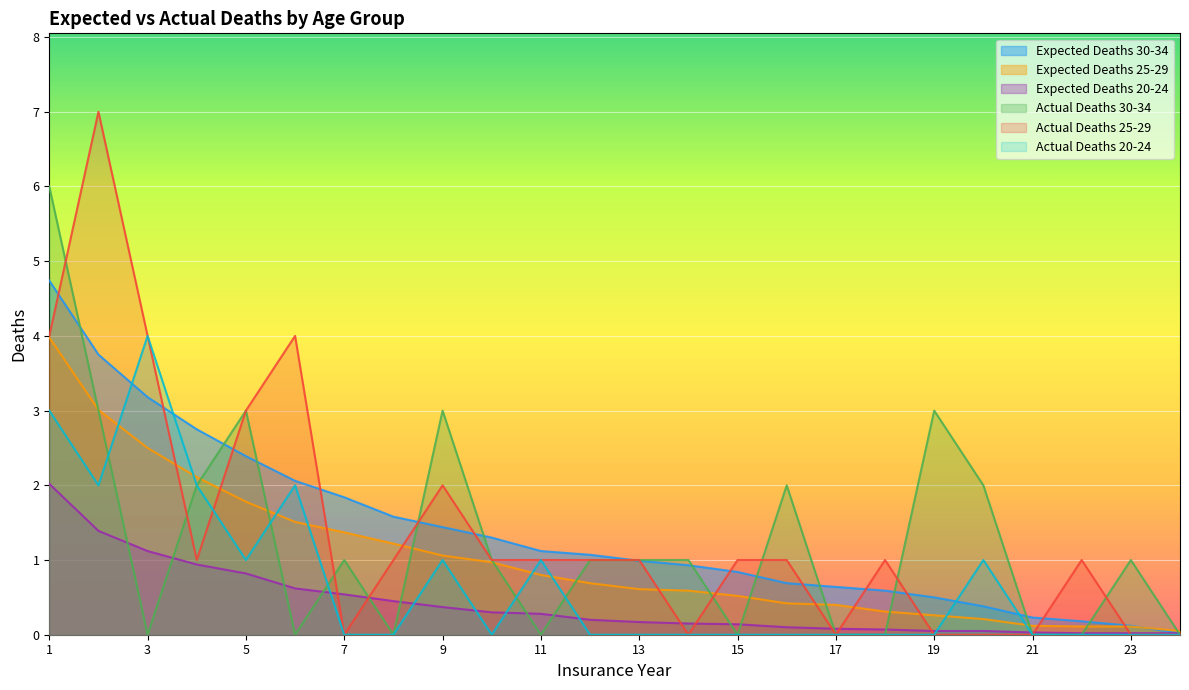

Rank the series by their maximum value, from lowest to highest.

Expected Deaths 20-24, Expected Deaths 25-29, Actual Deaths 20-24, Expected Deaths 30-34, Actual Deaths 30-34, Actual Deaths 25-29